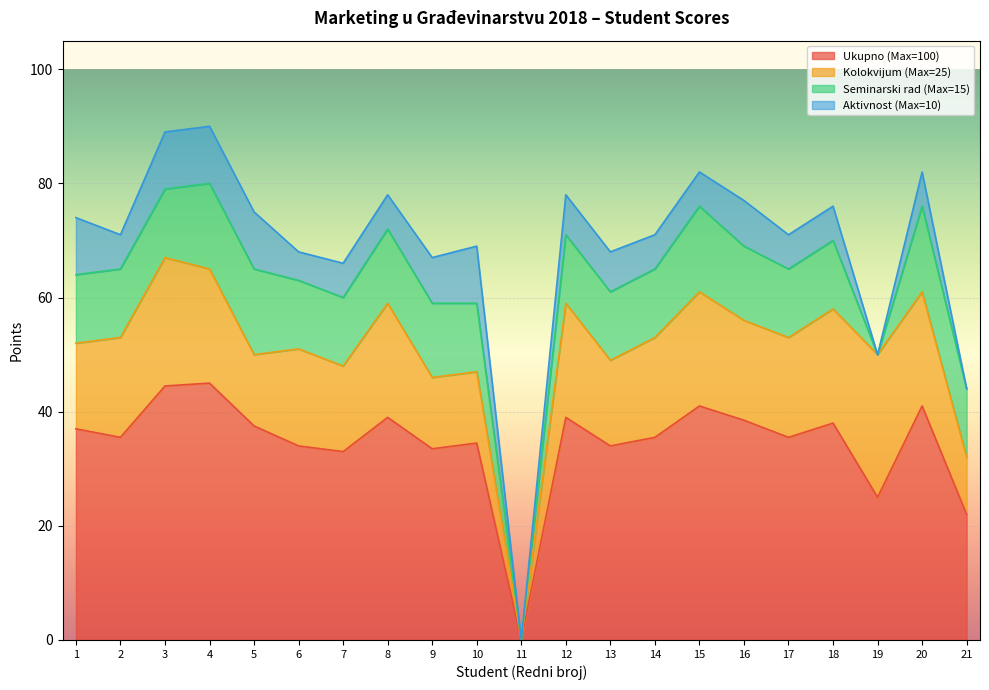

At which category does the chart reach its peak across all series?

4